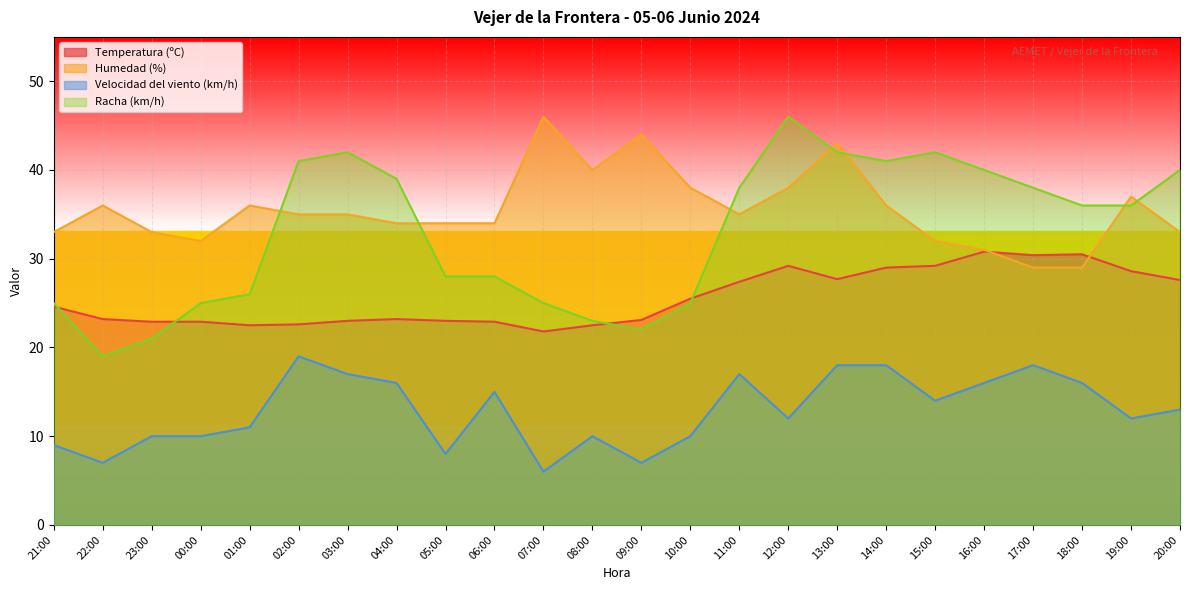

List the series in order of their peak value, lowest first.

Velocidad del viento (km/h), Temperatura (ºC), Humedad (%), Racha (km/h)